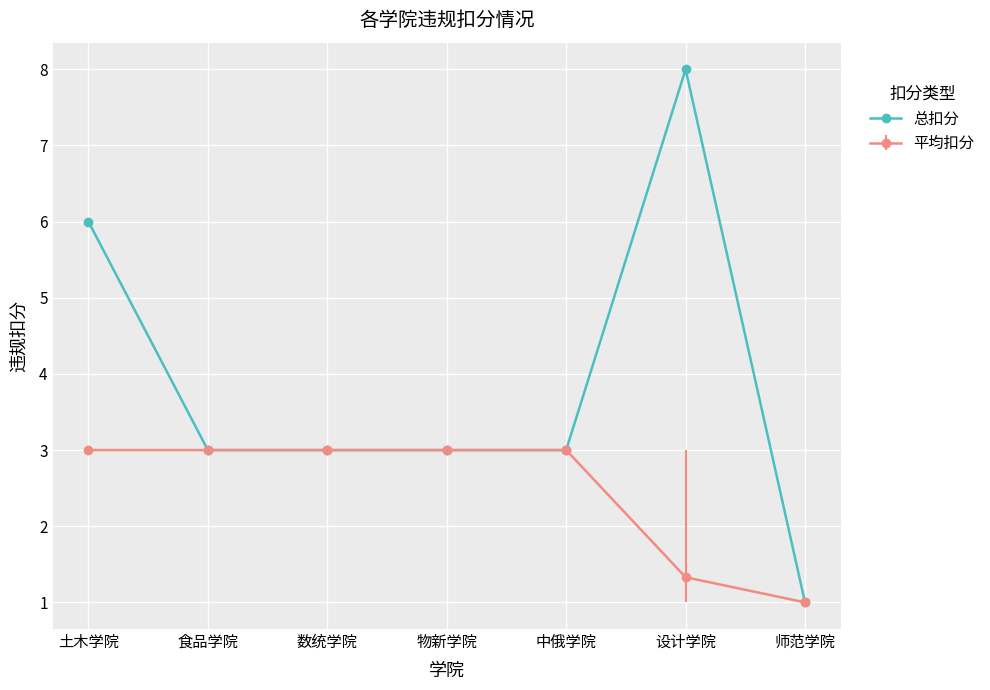

What is the minimum value shown in the chart?

1.0